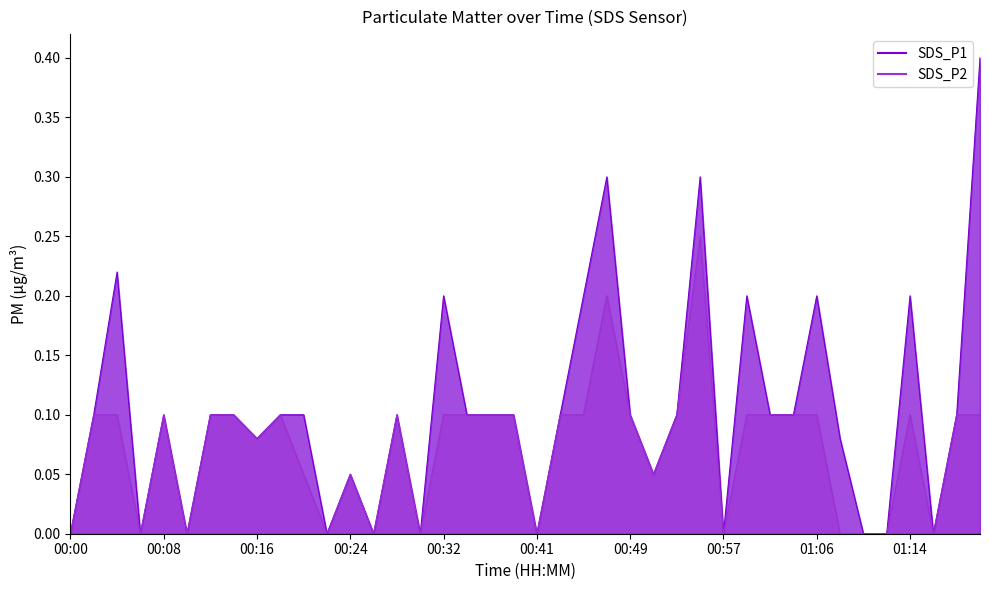

Does the chart display data point markers on the line(s)?

No